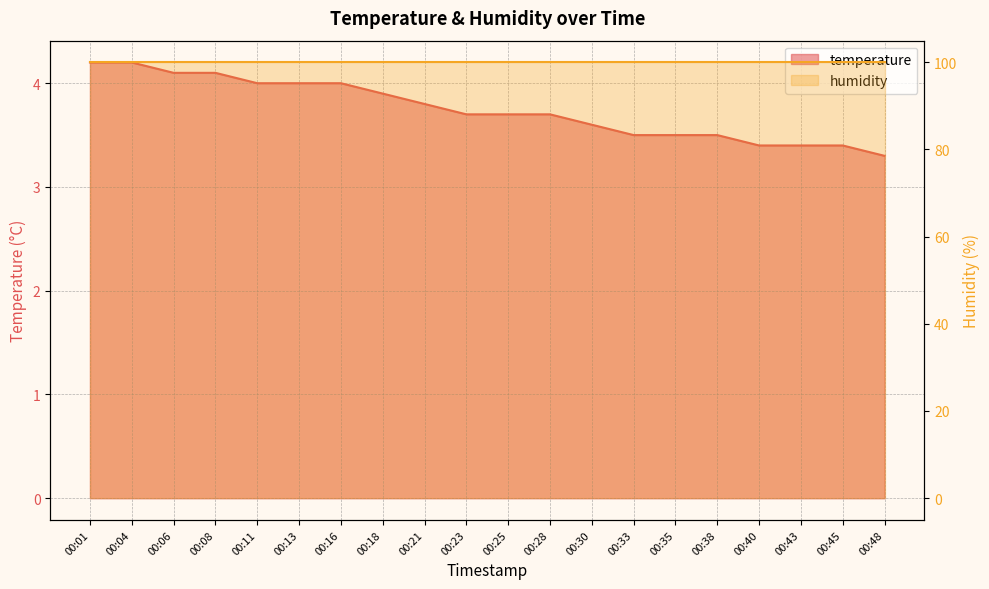

List the labels in order of value, largest first.

00:01, 00:04, 00:06, 00:08, 00:11, 00:13, 00:16, 00:18, 00:21, 00:23, 00:25, 00:28, 00:30, 00:33, 00:35, 00:38, 00:40, 00:43, 00:45, 00:48